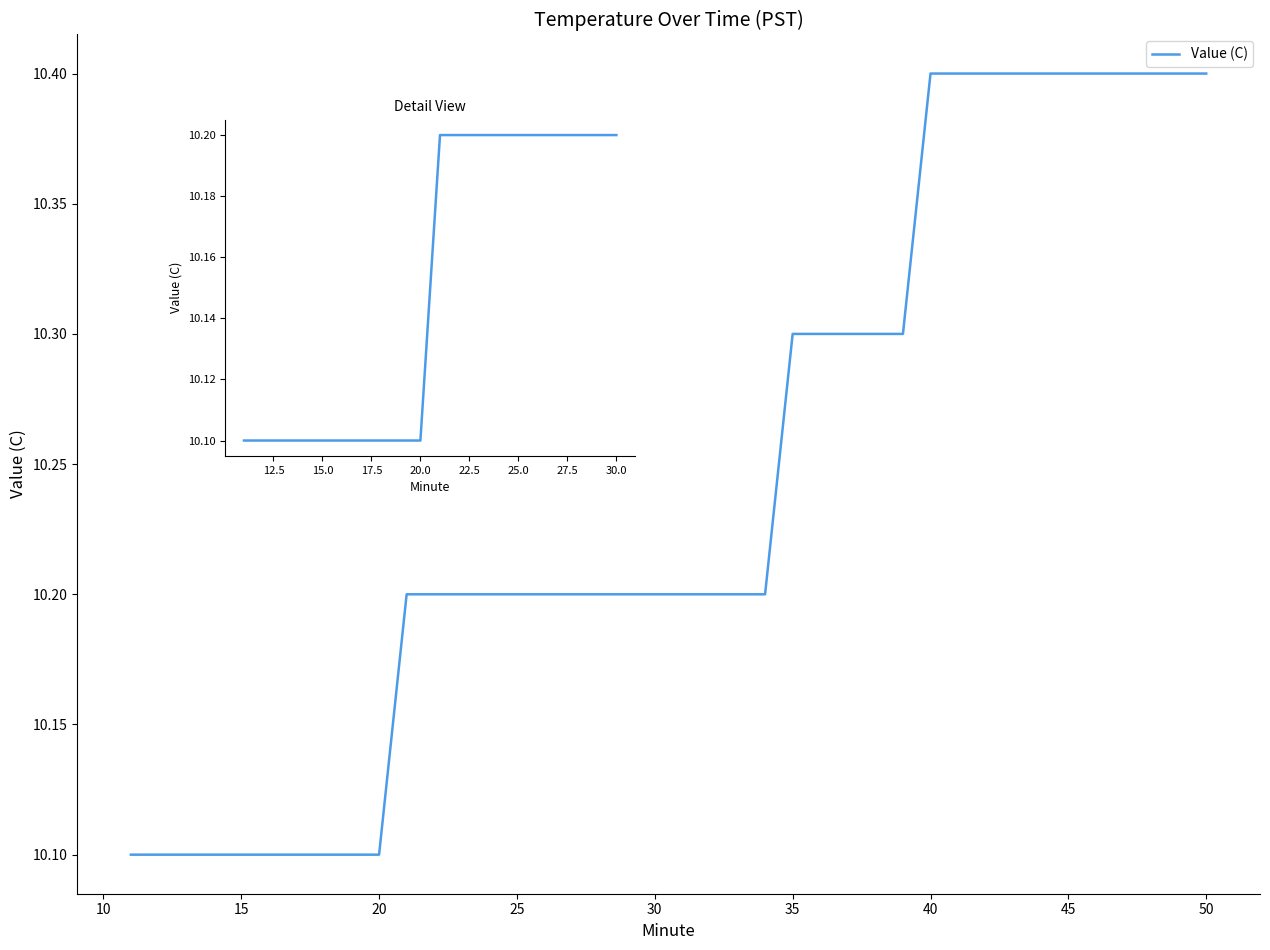

Reading left to right, transcribe all the data shown in this chart.

10.1	10.1	10.1	10.1	10.1	10.1	10.1	10.1	10.1	10.1	10.2	10.2	10.2	10.2	10.2	10.2	10.2	10.2	10.2	10.2	10.2	10.2	10.2	10.2	10.3	10.3	10.3	10.3	10.3	10.4	10.4	10.4	10.4	10.4	10.4	10.4	10.4	10.4	10.4	10.4